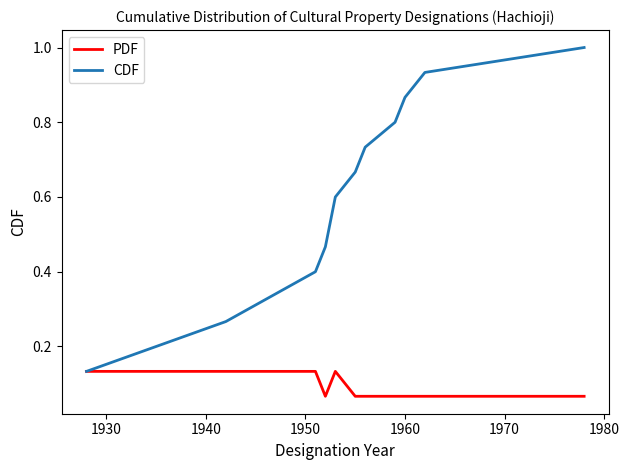

List the series in order of their peak value, lowest first.

PDF, CDF